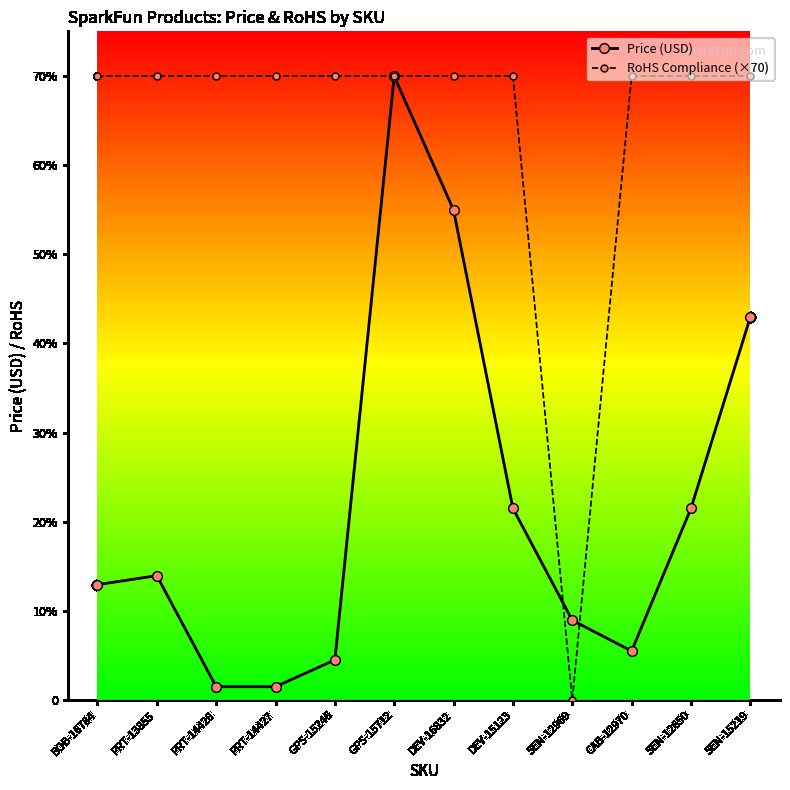

What are all the series names shown in the legend?

Price (USD), RoHS Compliance (×70)